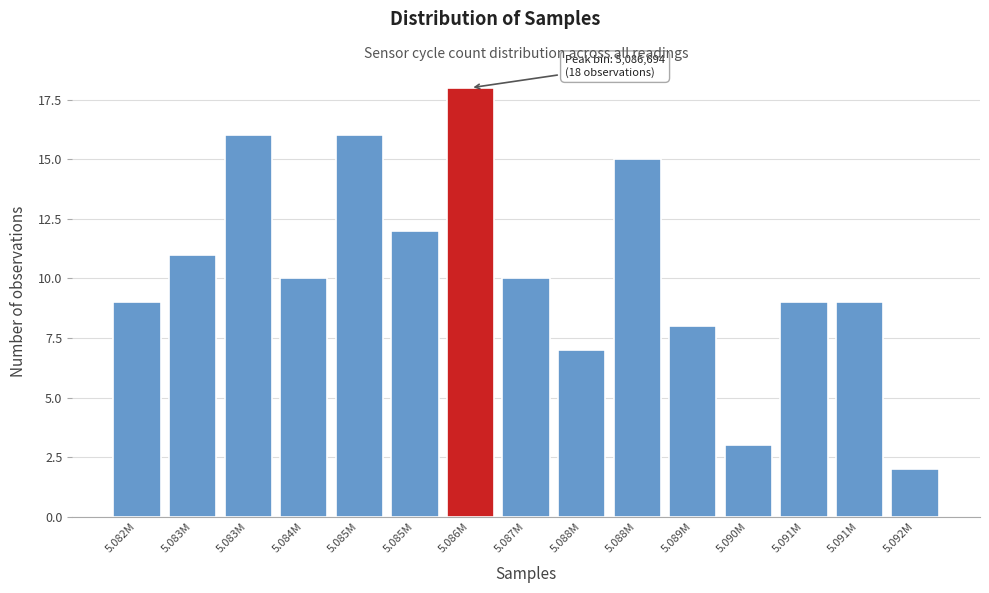

How many values are below 10?

7